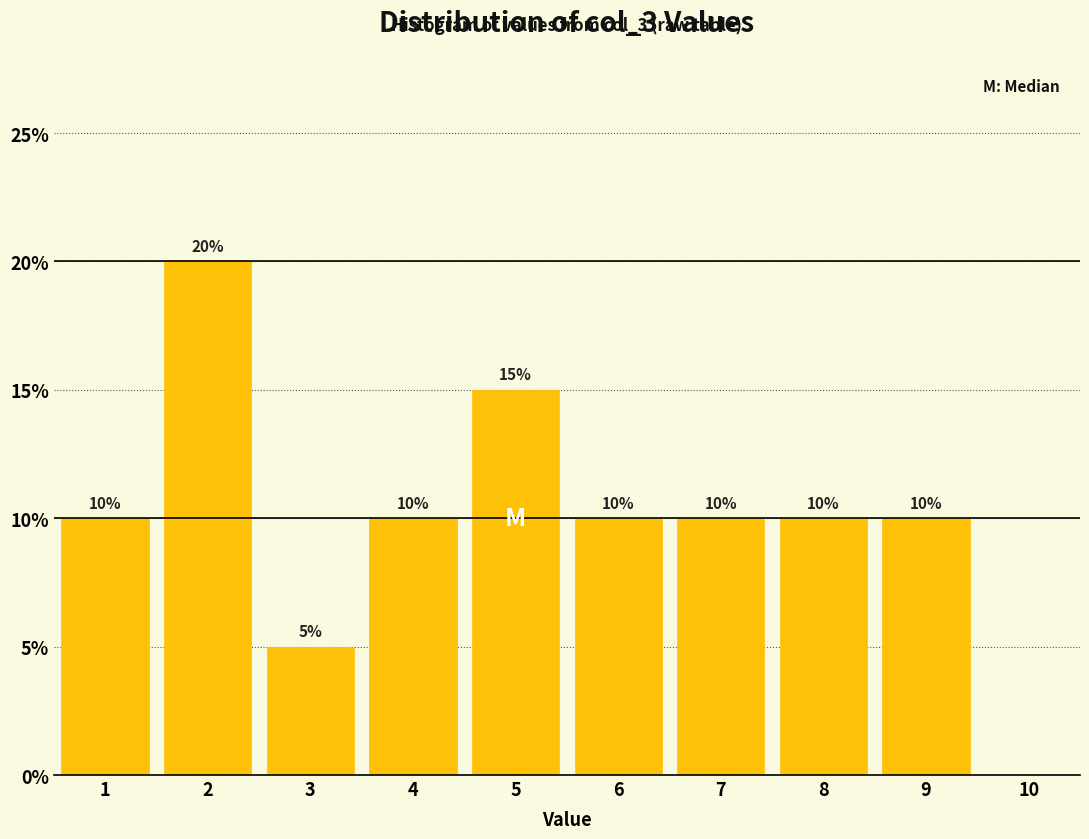

Over which range of the x-axis is the bar tallest?

1.5 to 2.5